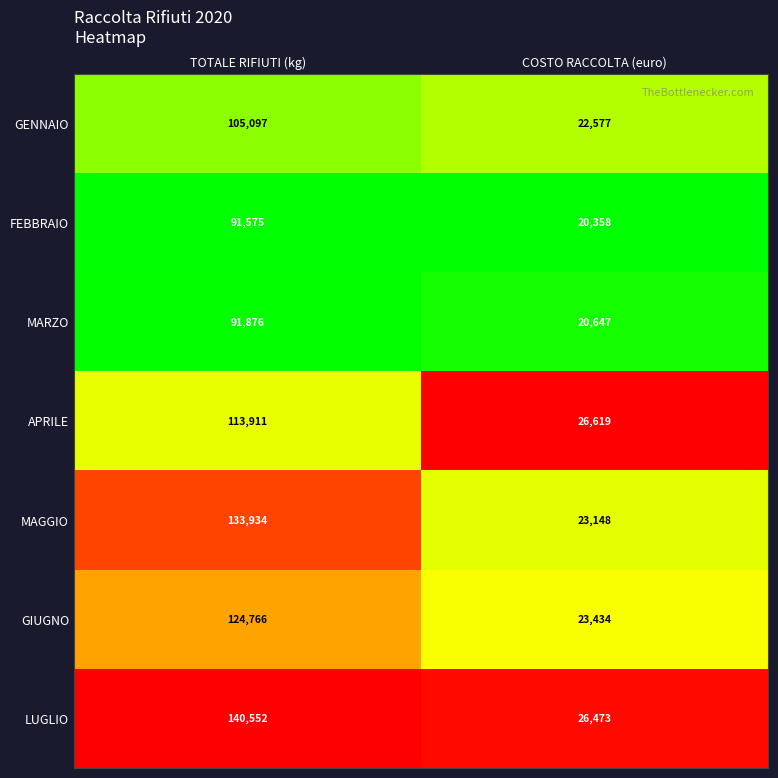

At which category is the sum across all series the highest?

TOTALE RIFIUTI (kg)